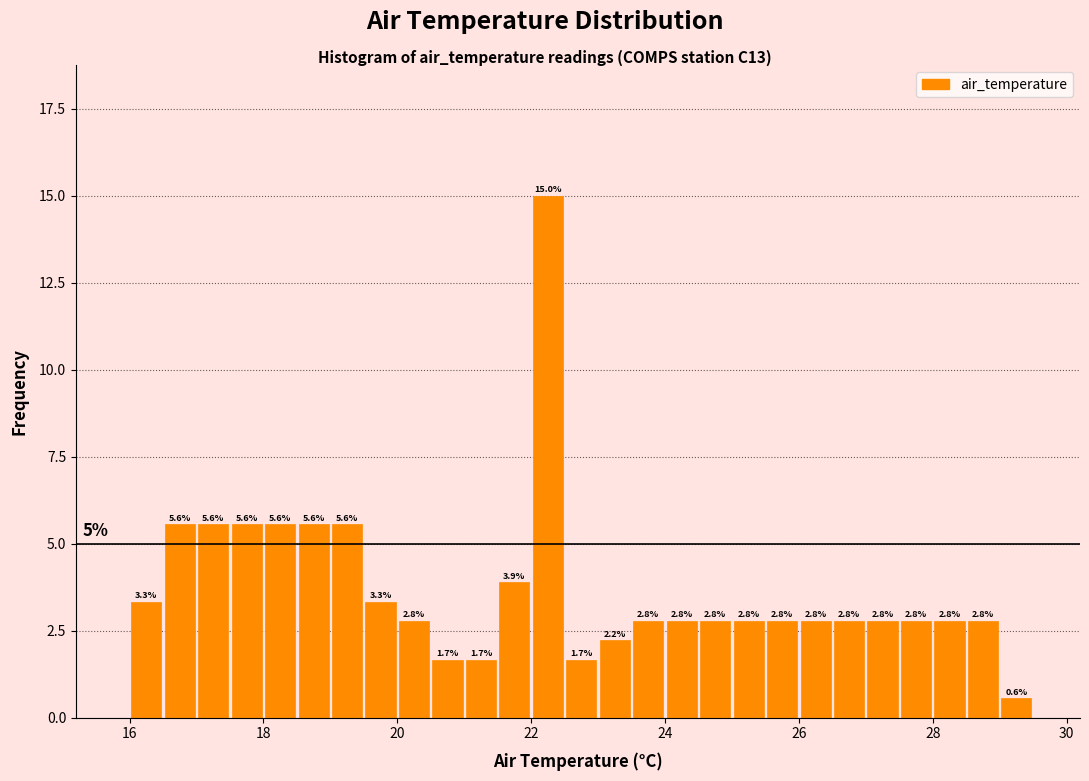

Read against the x-axis, roughly where is the centre of the tallest bar?

22.2